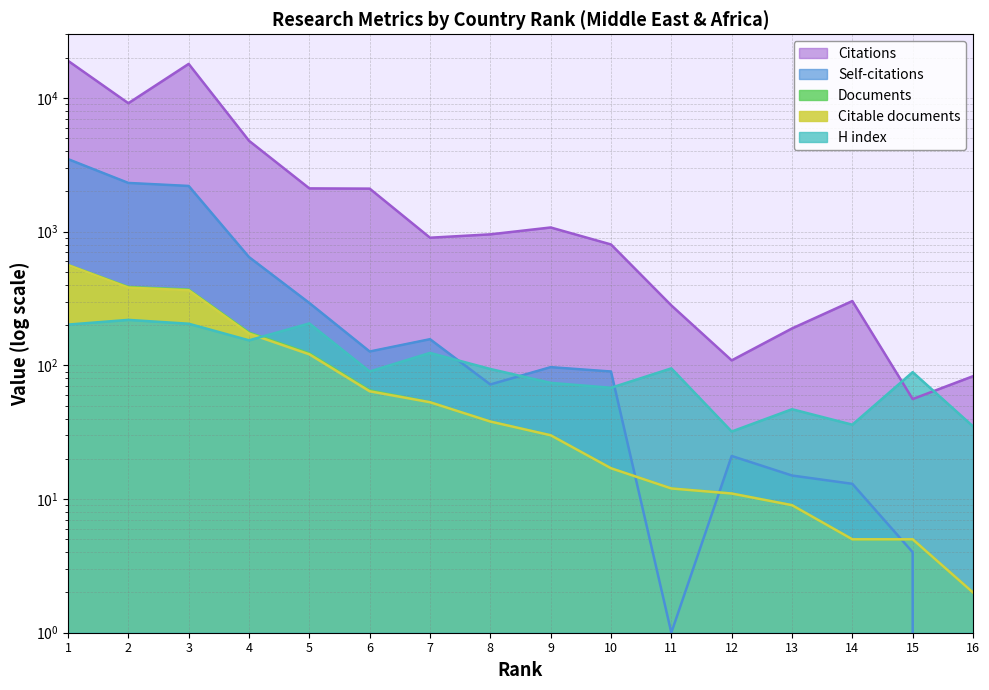

List the series in order of their peak value, highest first.

Citations, Self-citations, Documents, Citable documents, H index